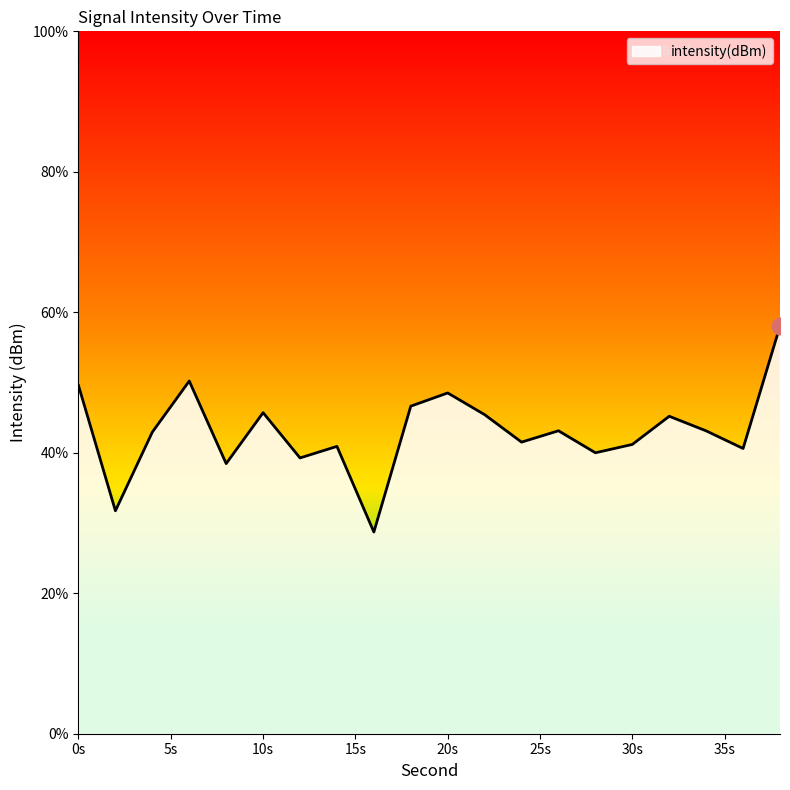

What is the difference between the maximum and minimum values?

29.3